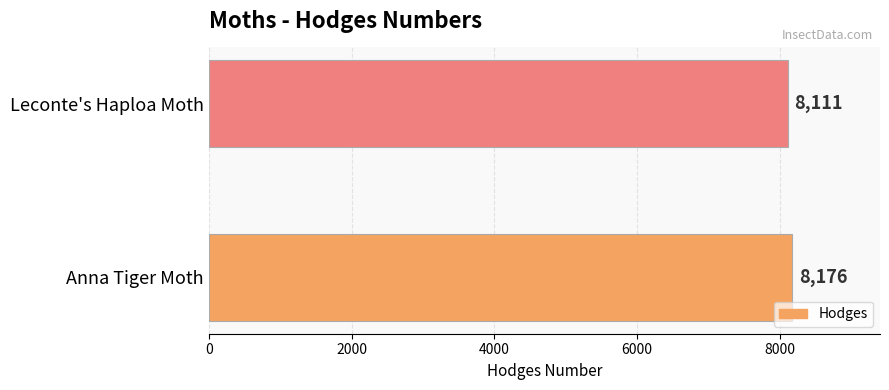

Where is the data nearest to the value 8143?

Leconte's Haploa Moth